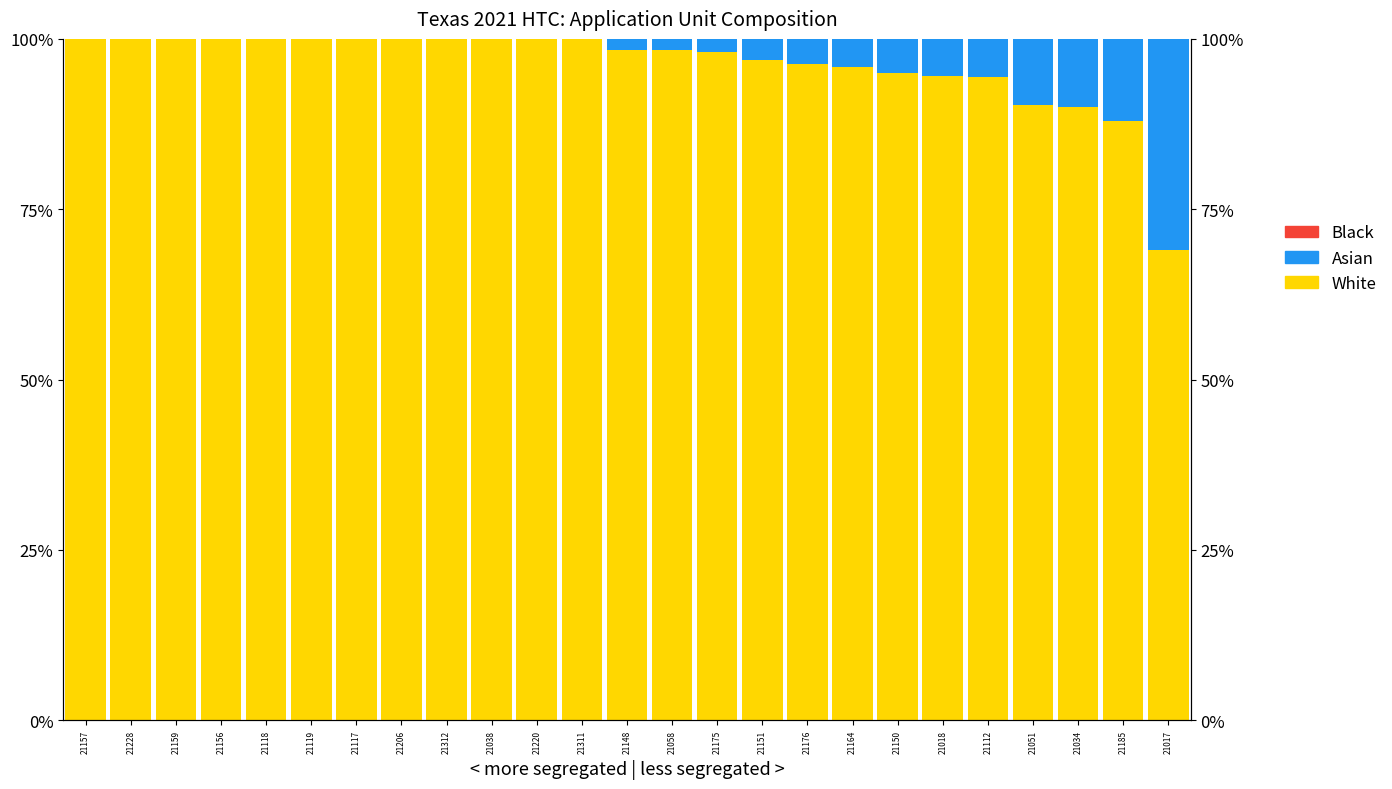

Are the bars horizontal?

No